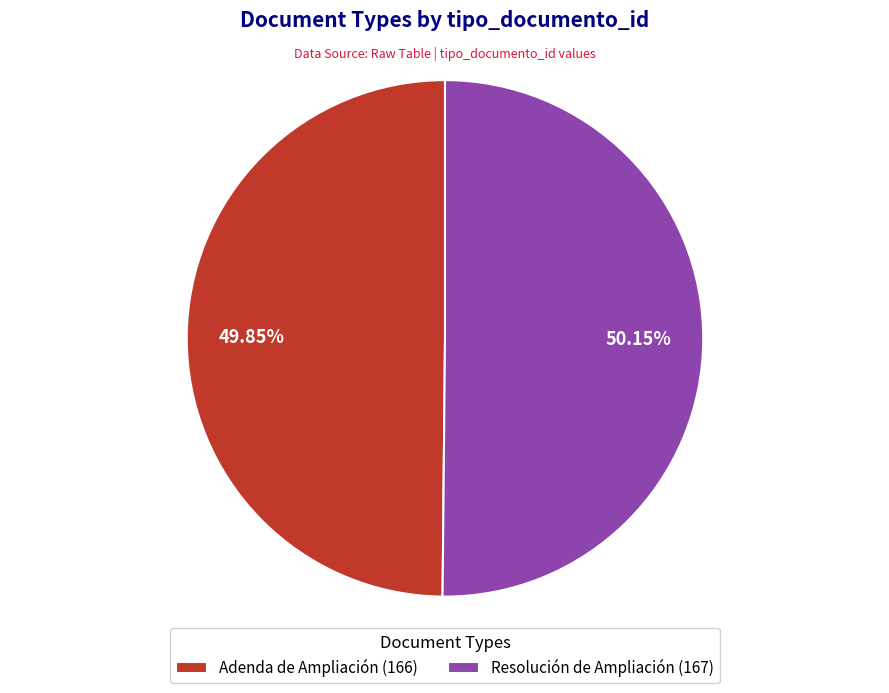

Is the sum of Adenda de Ampliación and Resolución de Ampliación greater than half?

Yes